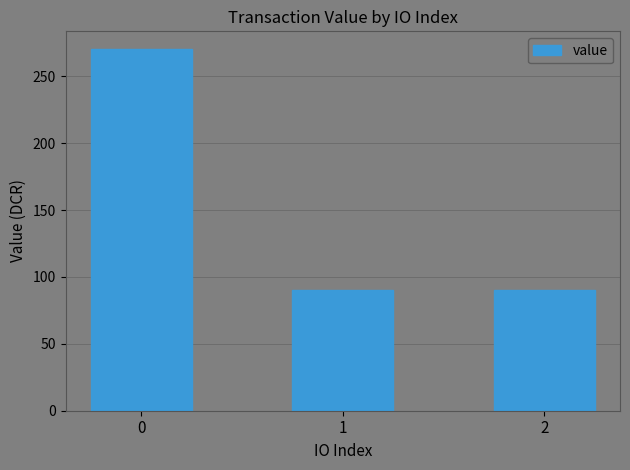

Approximately how many times larger is the value at 0 compared to 2?

3.0